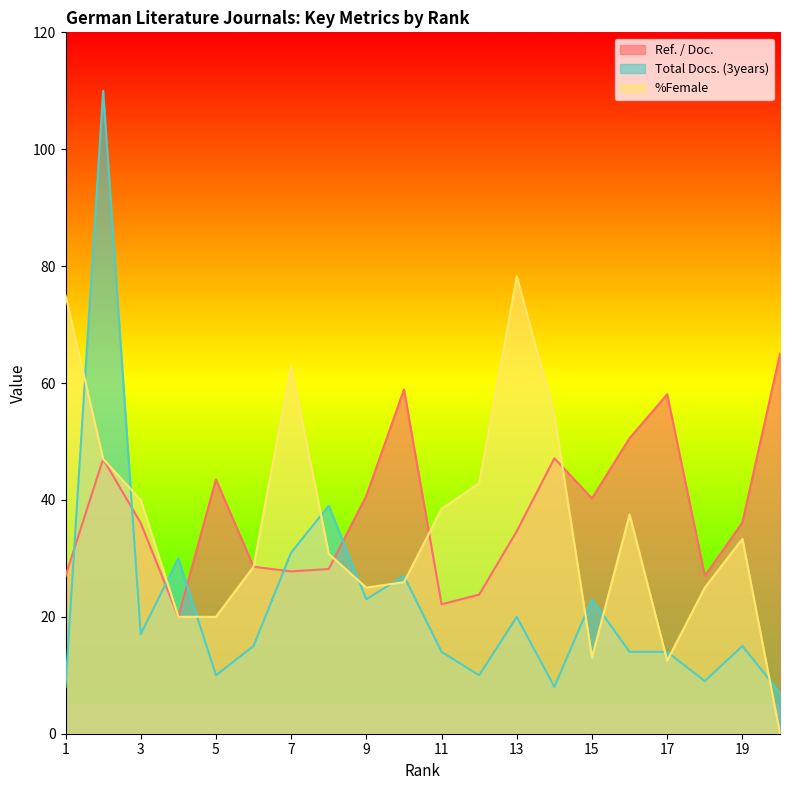

What are all the series names shown in the legend?

Ref. / Doc., Total Docs. (3years), %Female